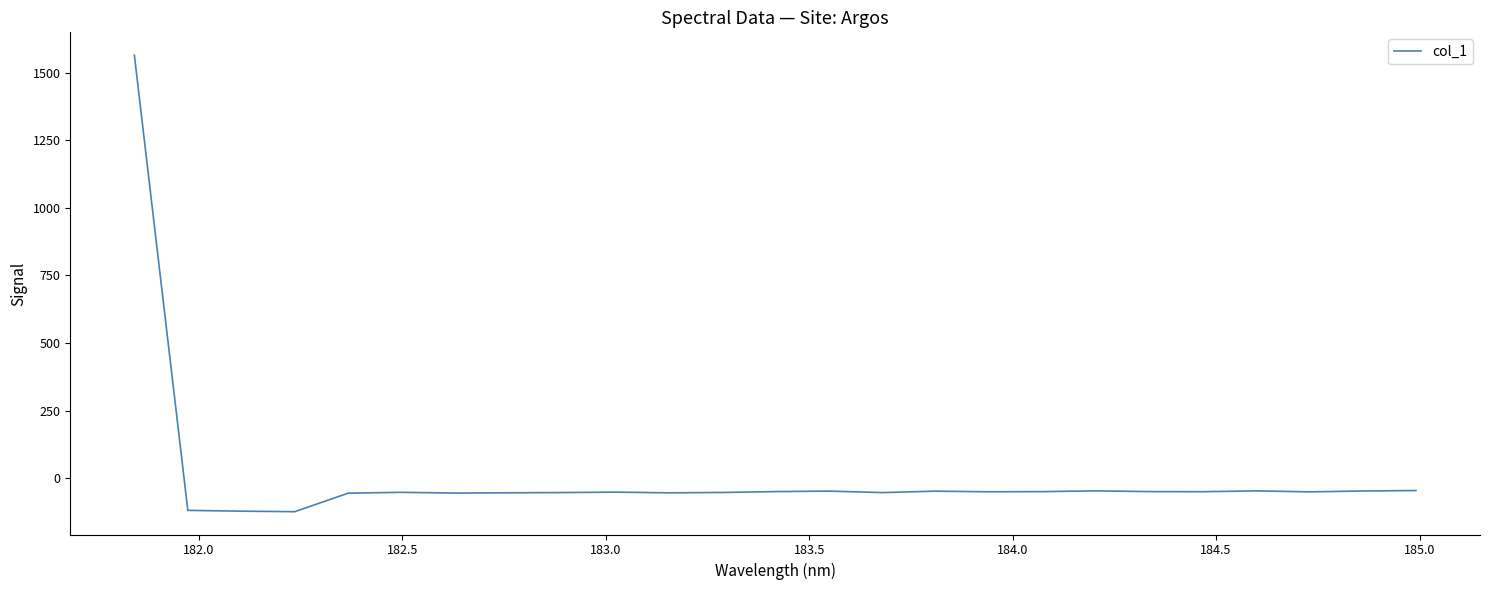

What is the greatest value displayed?

1565.8